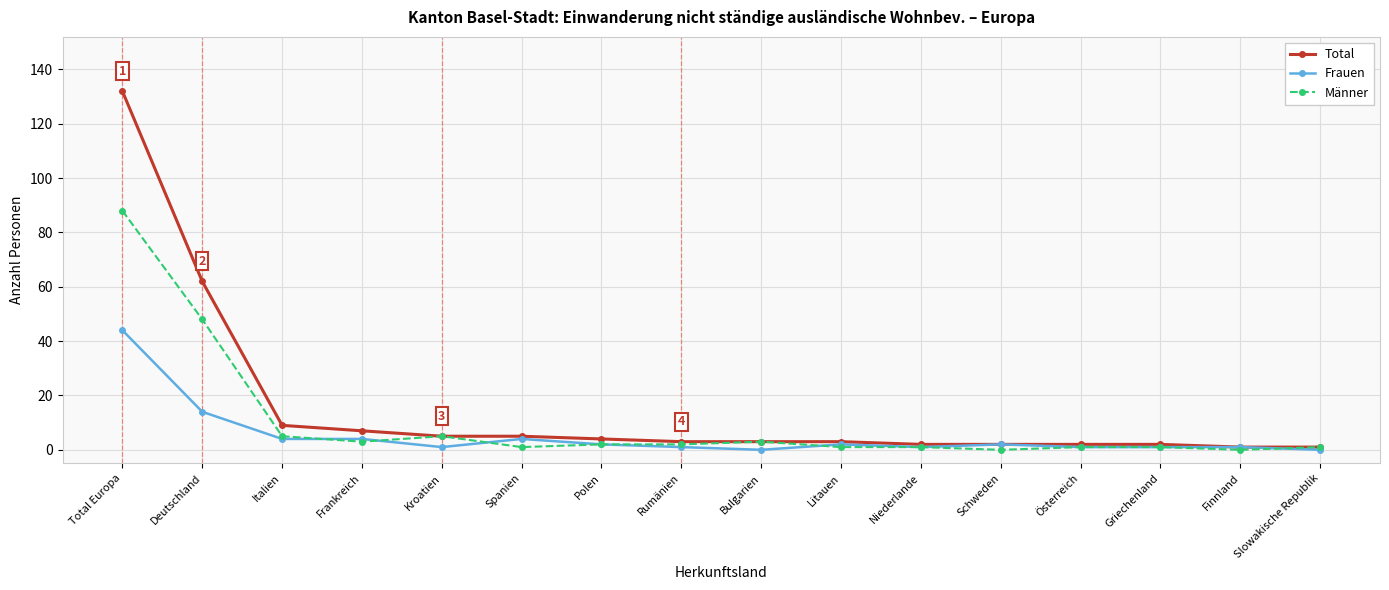

Count the number of categories in the chart.

16